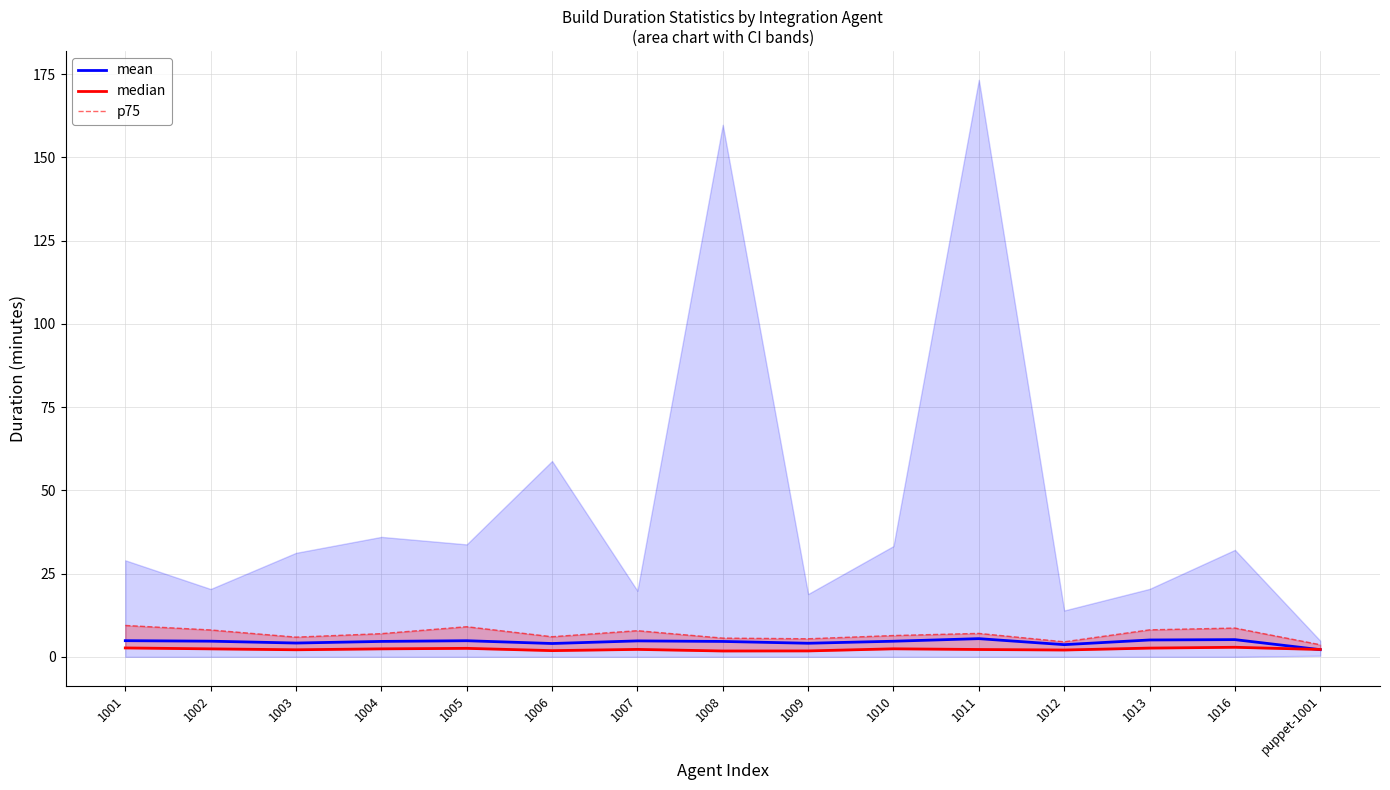

Reading left to right, extract all data points from this chart.

mean: 4.9	4.7	4.2	4.7	4.9	4.0	4.8	4.7	4.1	4.7	5.5	3.7	5.1	5.2	2.2
median: 2.7	2.4	2.2	2.4	2.6	1.9	2.3	1.8	1.8	2.4	2.2	2.1	2.7	2.9	2.3
p75: 9.5	8.1	6.0	7.0	9.1	6.1	7.9	5.7	5.5	6.4	7.1	4.6	8.1	8.7	3.7